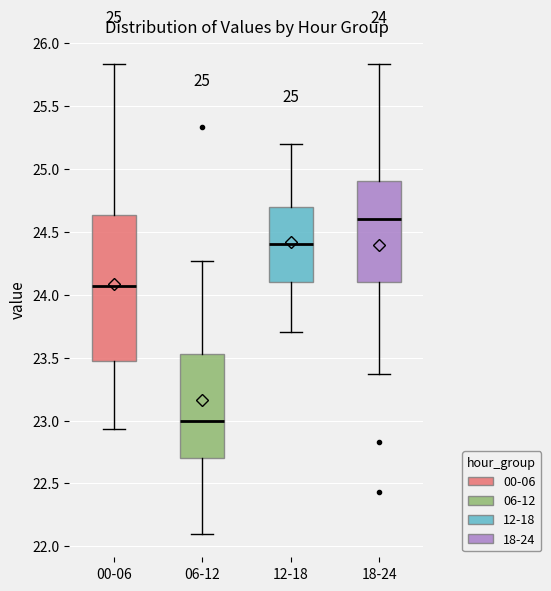

Which box has the lowest median line?

06-12